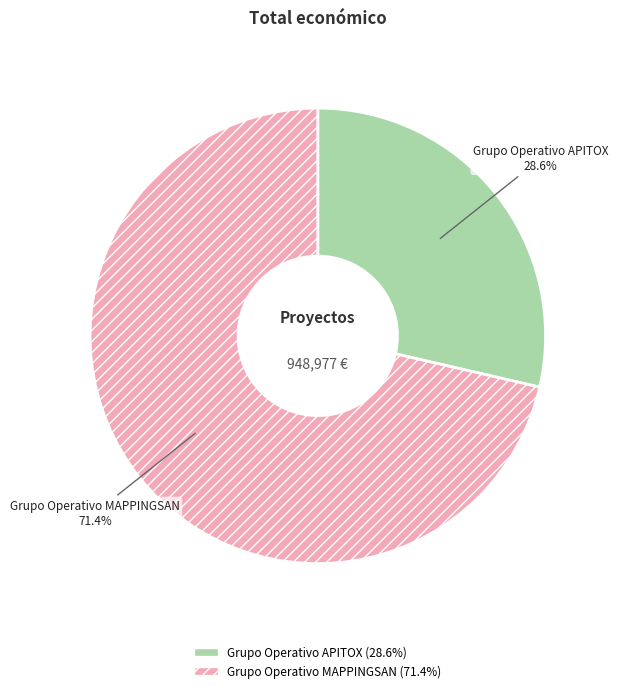

Which has a higher value, Grupo Operativo MAPPINGSAN or Grupo Operativo APITOX?

Grupo Operativo MAPPINGSAN